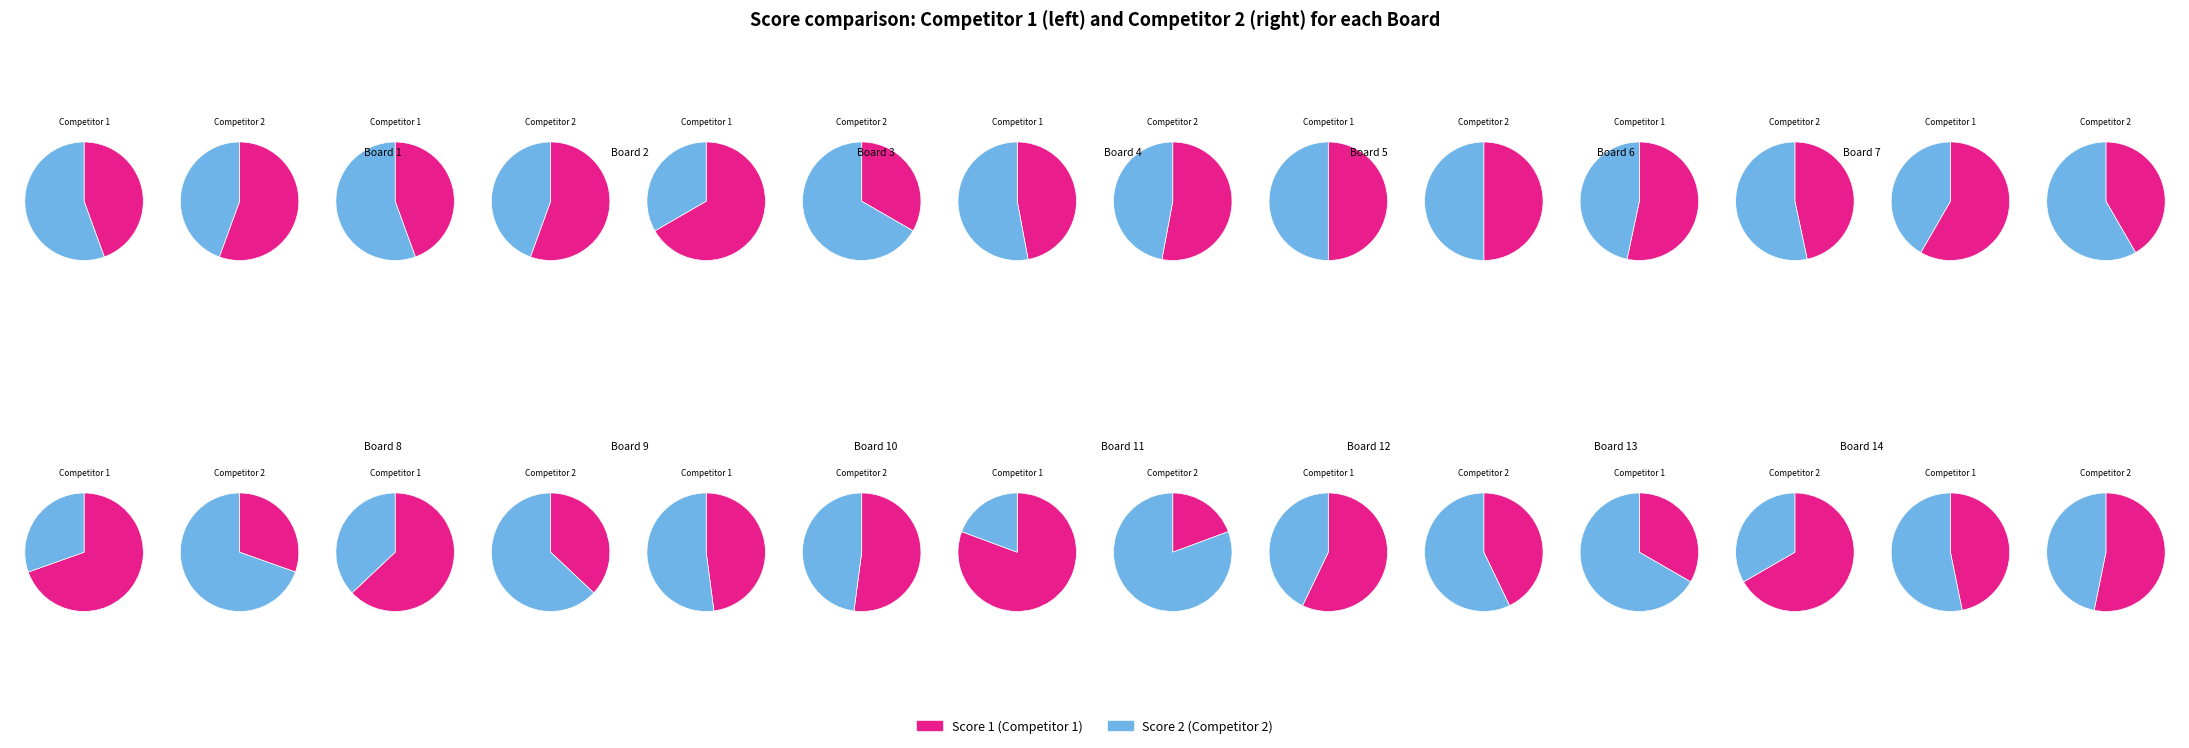

Which series changed the most between Board 2 and Board 3?

Score 1